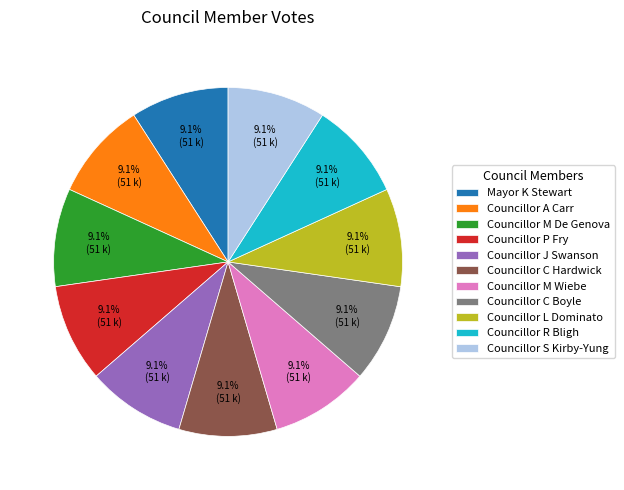

How many slices are in this pie chart?

11